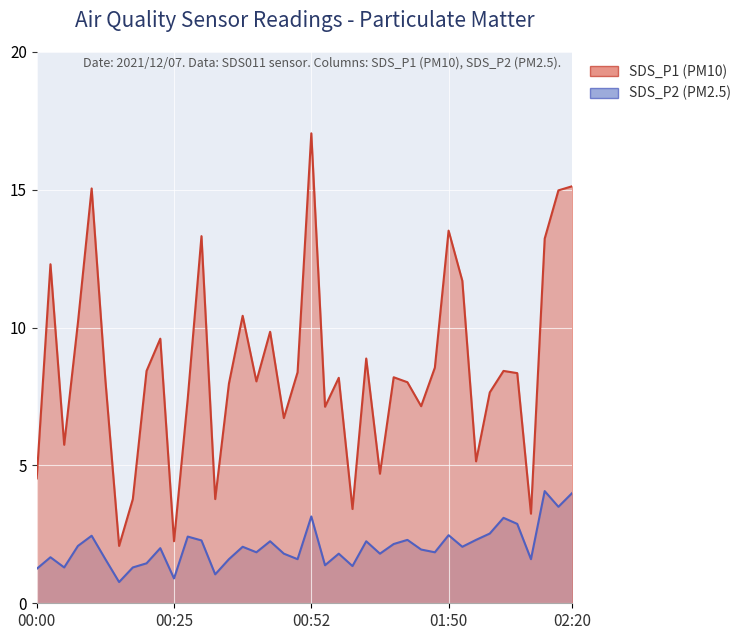

Where is the first local minimum for SDS_P1?

2021/12/07 00:05